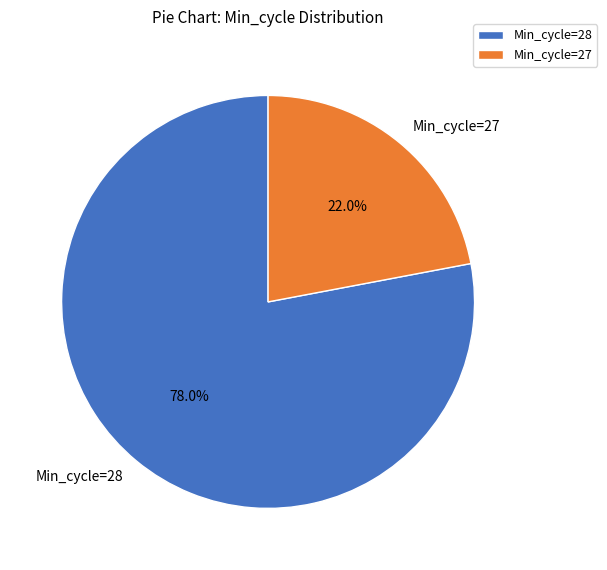

What is the total percentage of Min_cycle=27 and Min_cycle=28?

100.0%